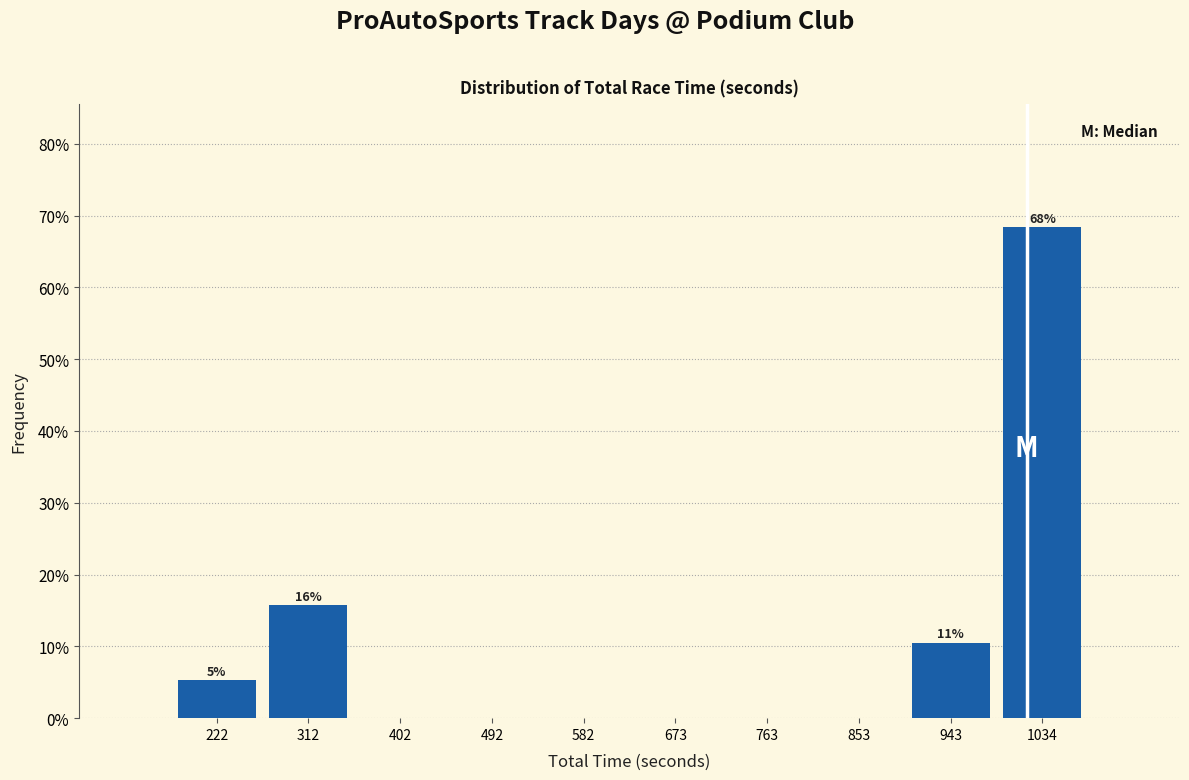

Which range on the x-axis has the tallest bar?

990 to 1080